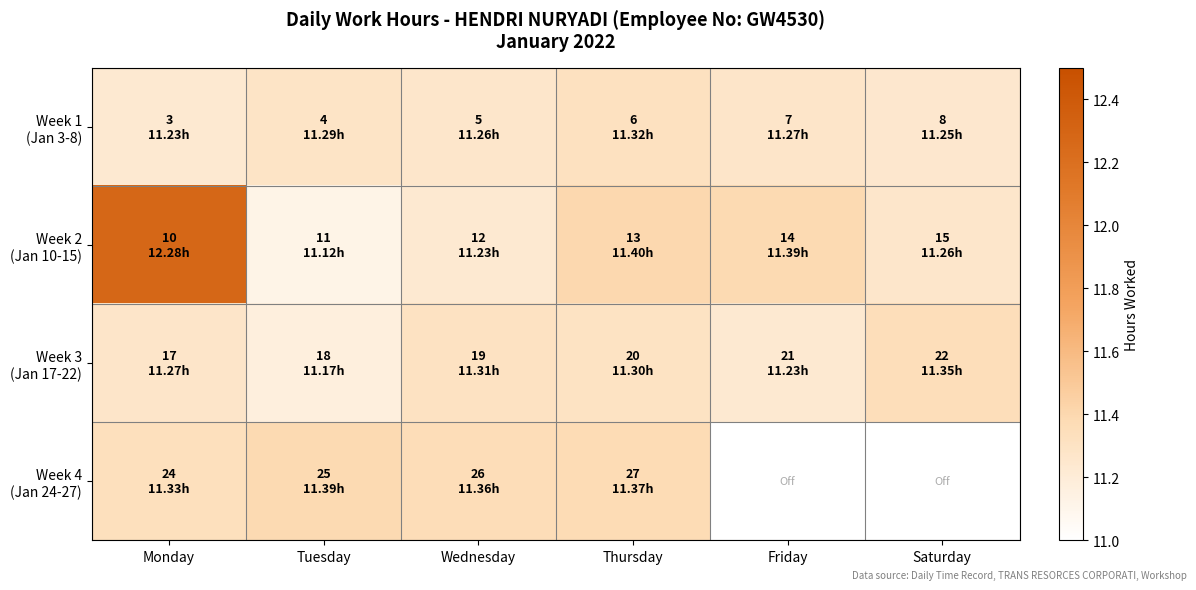

Which series has the largest range (max minus min)?

Week 2 (Jan 10-15)